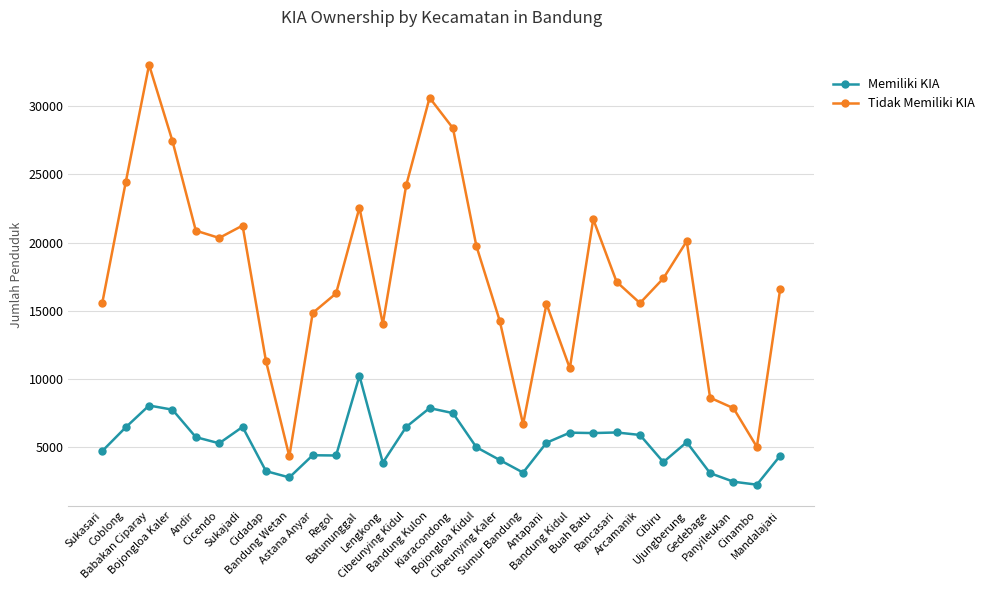

Which series has the widest spread of values?

Tidak Memiliki KIA